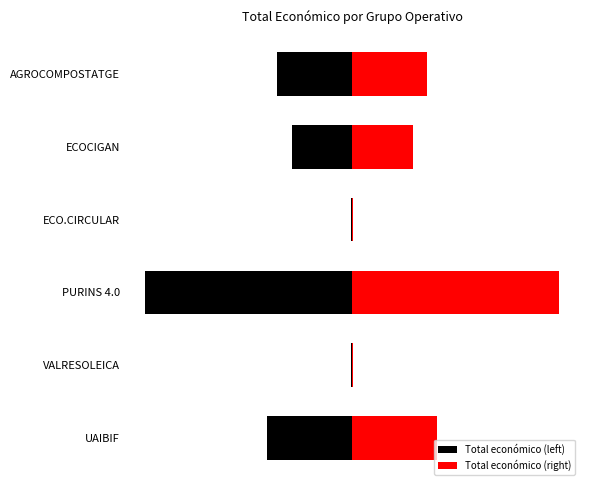

What is the spread (max minus min) of values at UAIBIF?

6974036